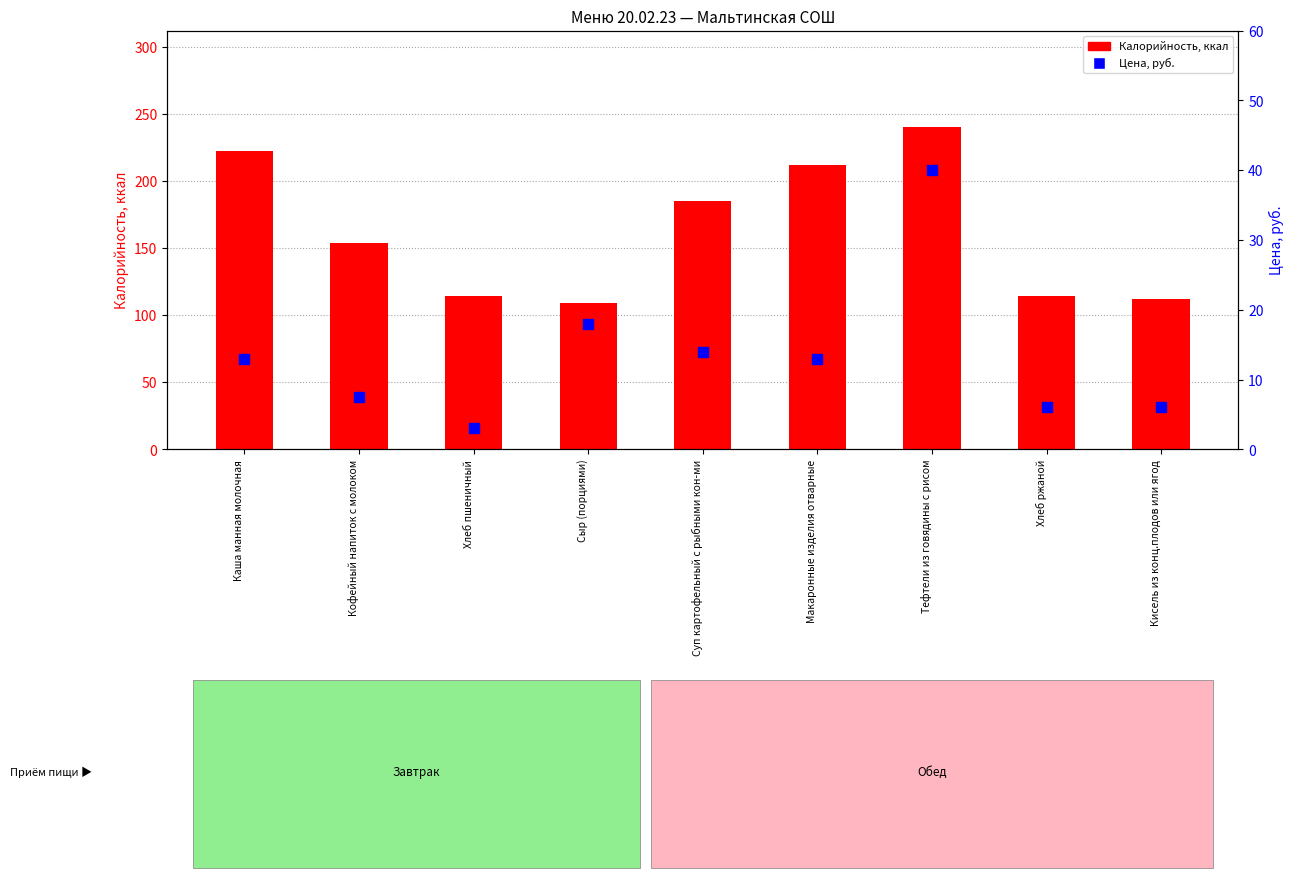

Which series reaches the maximum Y coordinate?

Калорийность